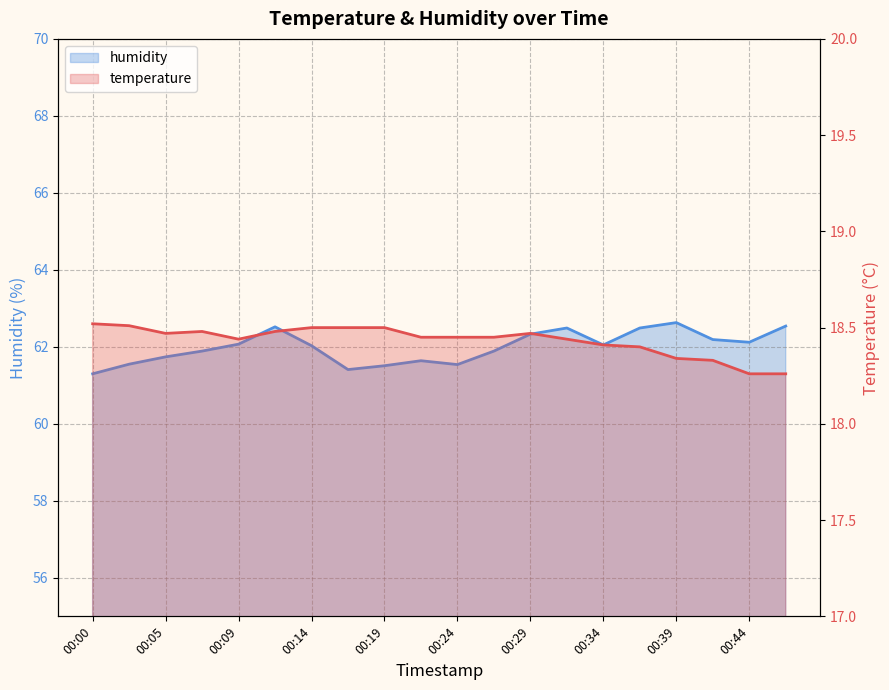

Where does the humidity series first go above 62?

00:09